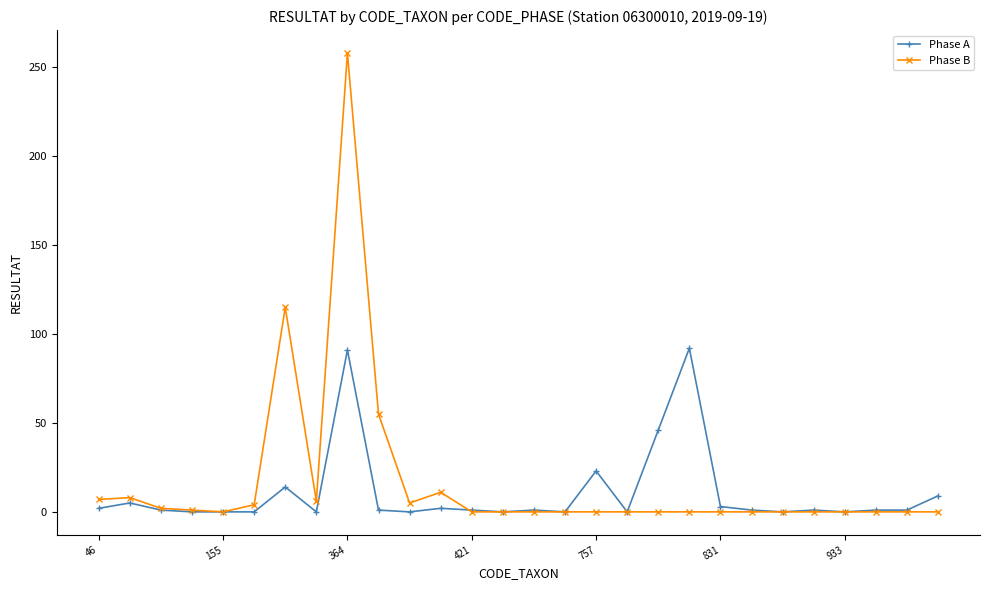

Which series has the largest total across all categories?

Phase B